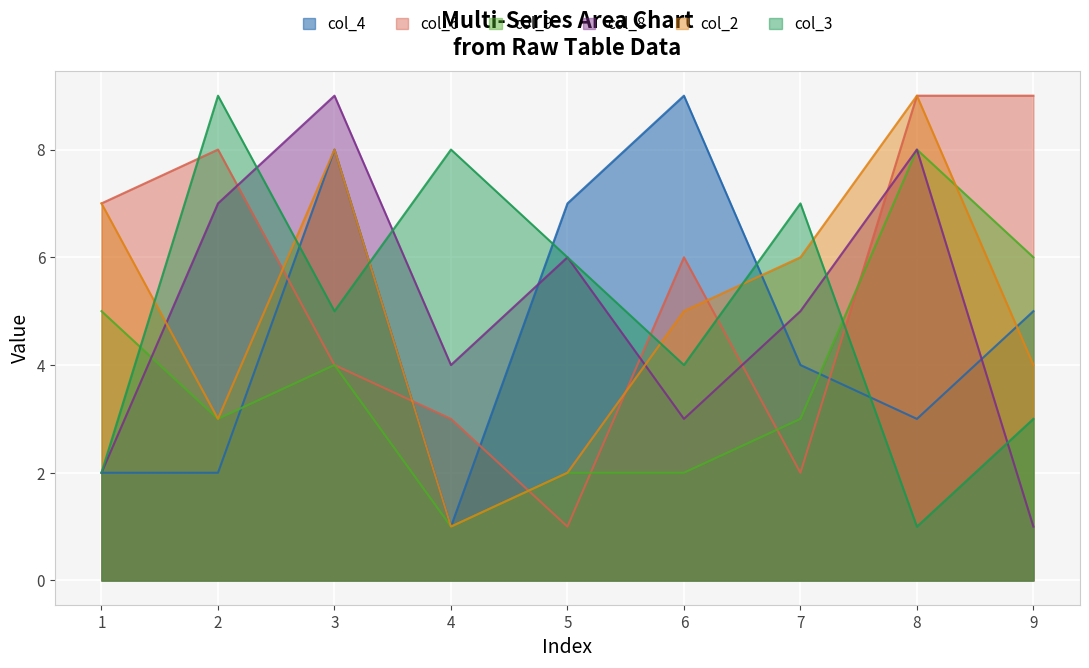

What are all the series names shown in the legend?

col_4, col_6, col_9, col_8, col_2, col_3